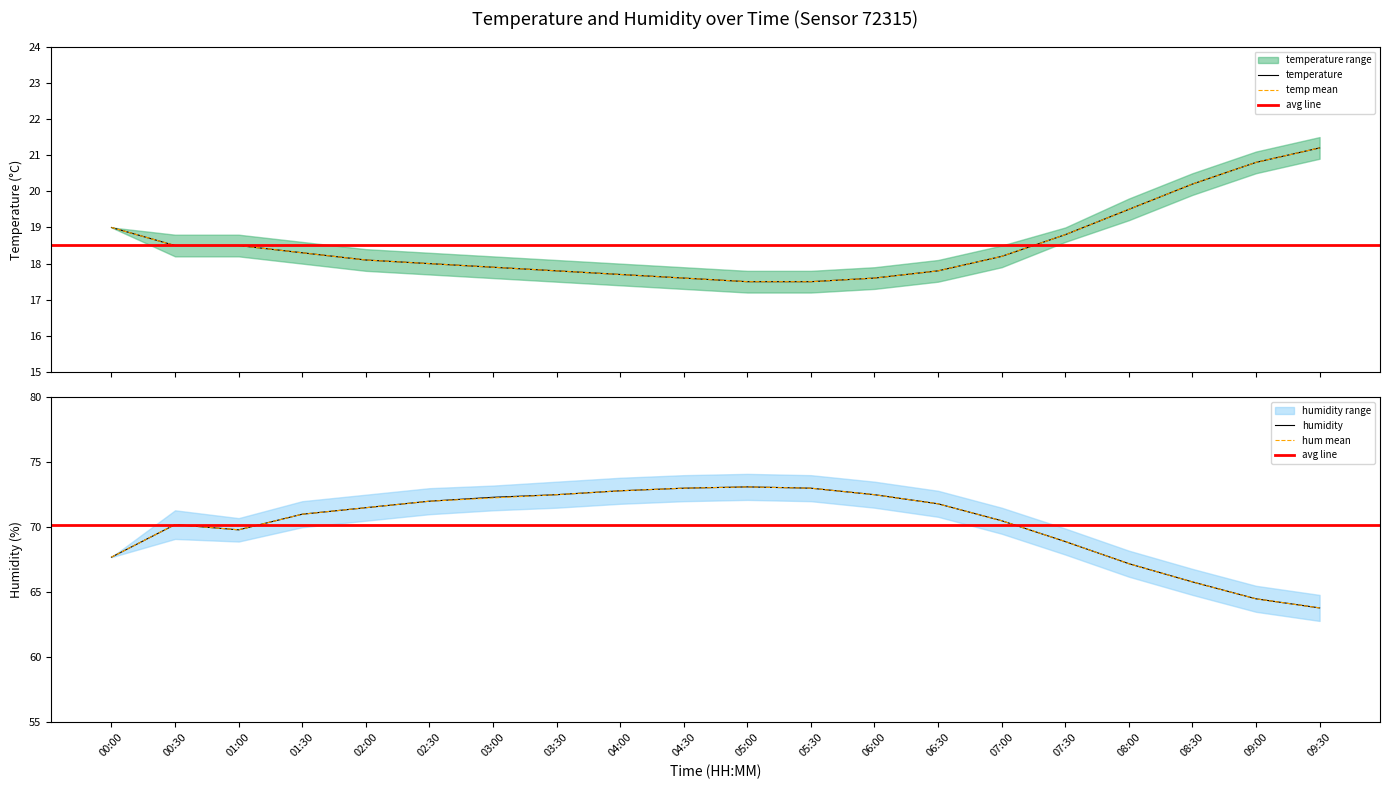

Between 01:00 and 03:30, which is larger?

01:00